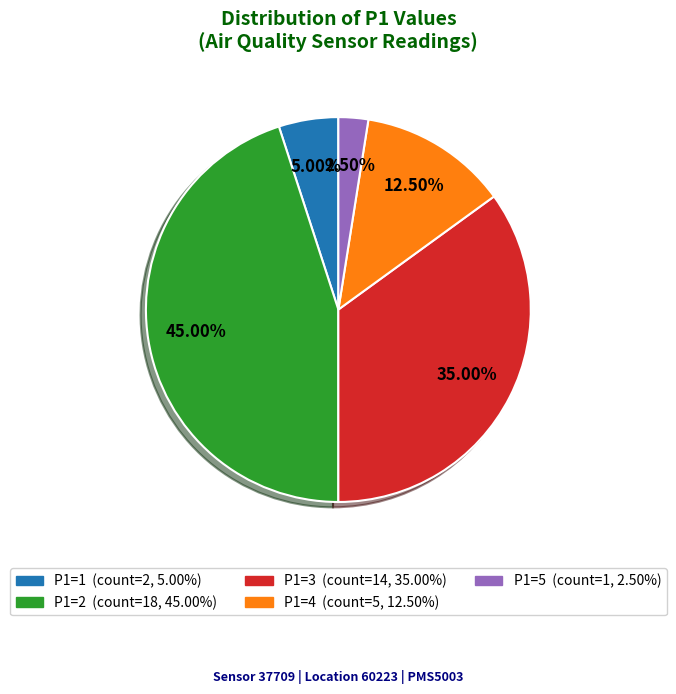

Combined, what portion of the pie is P1=5 and P1=3?

37.5%